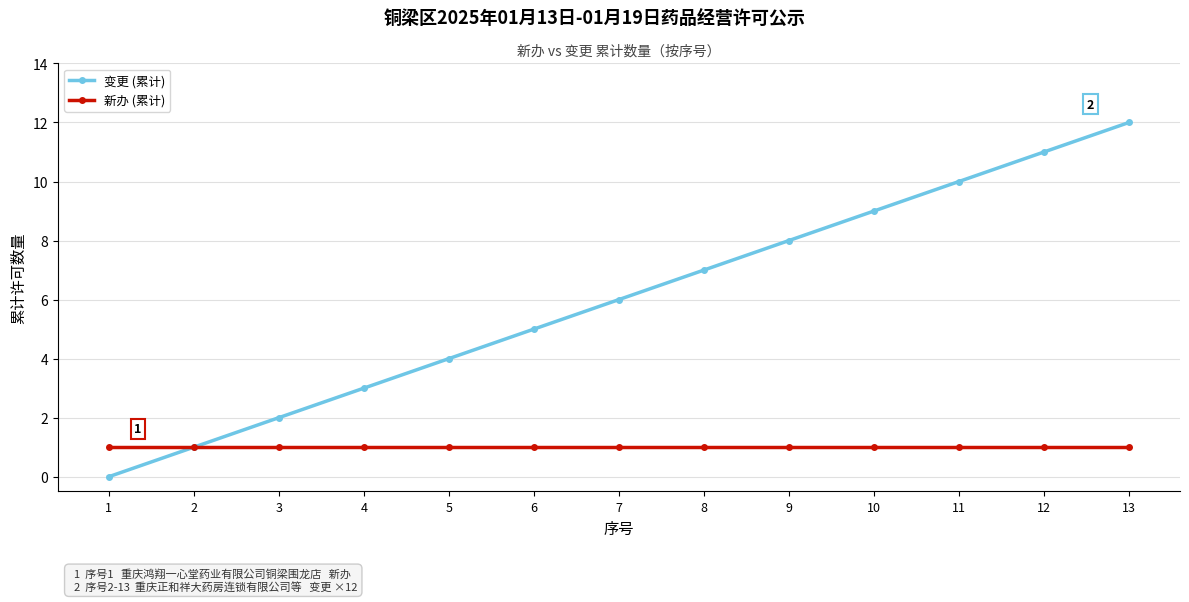

Reading left to right, list all the values displayed in this chart.

变更 (累计): 0	1	2	3	4	5	6	7	8	9	10	11	12
新办 (累计): 1	1	1	1	1	1	1	1	1	1	1	1	1